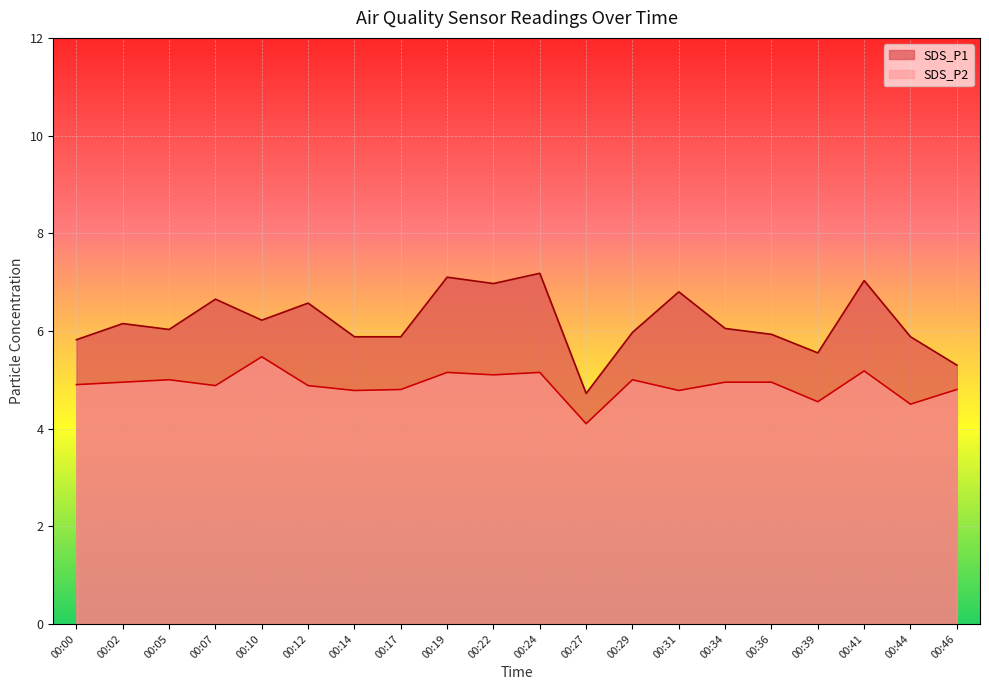

What are all the series names shown in the legend?

SDS_P1, SDS_P2